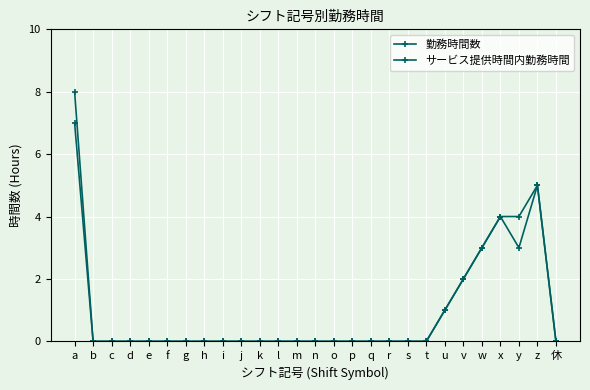

Reading right to left, extract all data points from this chart.

勤務時間数: 休=0	z=5	y=4	x=4	w=3	v=2	u=1	t=0	s=0	r=0	q=0	p=0	o=0	n=0	m=0	l=0	k=0	j=0	i=0	h=0	g=0	f=0	e=0	d=0	c=0	b=0	a=8
サービス提供時間内勤務時間: 休=0	z=5	y=3	x=4	w=3	v=2	u=1	t=0	s=0	r=0	q=0	p=0	o=0	n=0	m=0	l=0	k=0	j=0	i=0	h=0	g=0	f=0	e=0	d=0	c=0	b=0	a=7